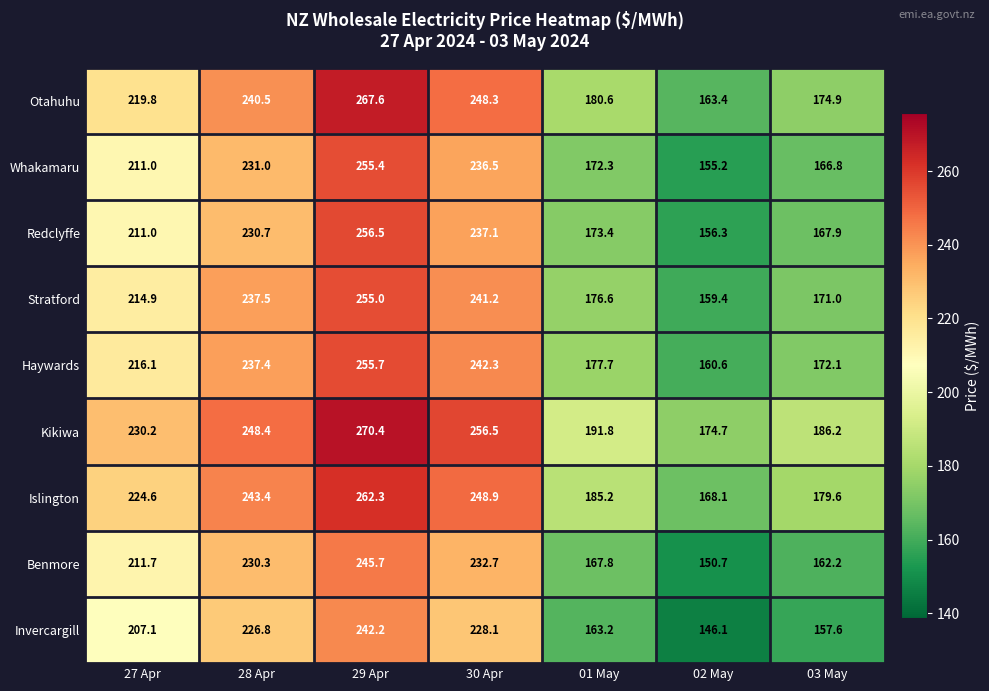

True or false: Islington has a value of 168.1 at 02 May.

True